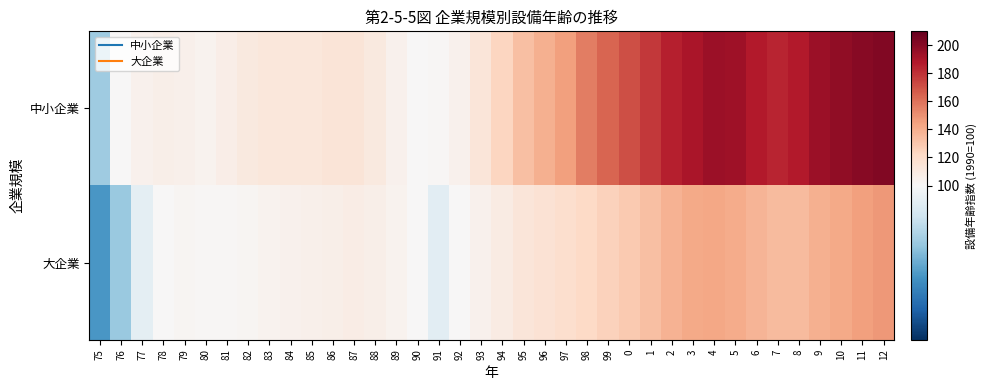

Rank the series by their average value, from highest to lowest.

中小企業, 大企業